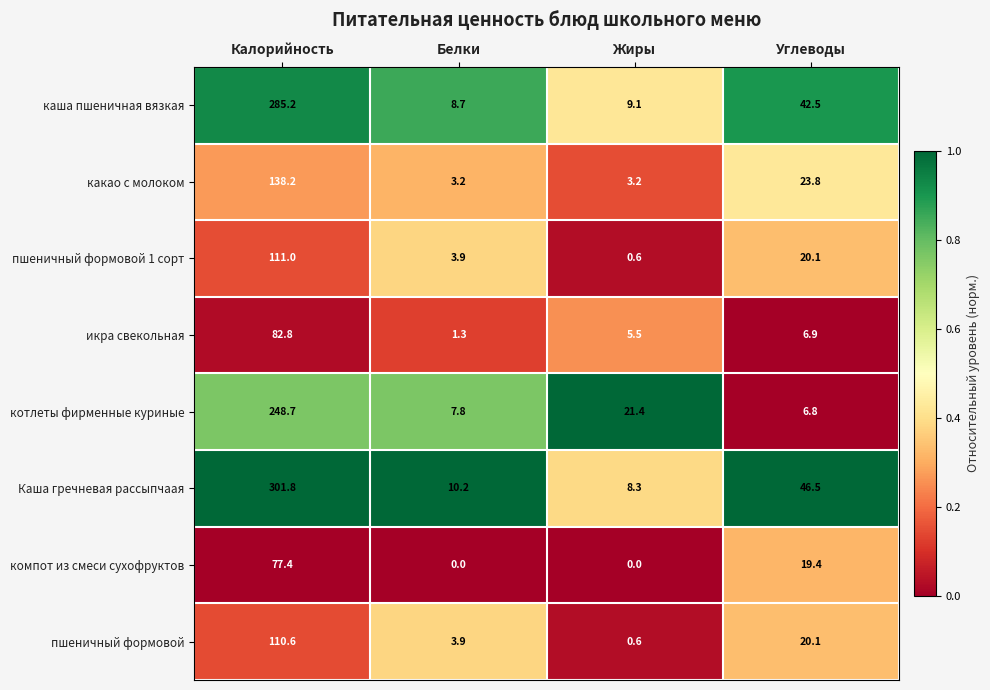

How many data points does each series have?

4